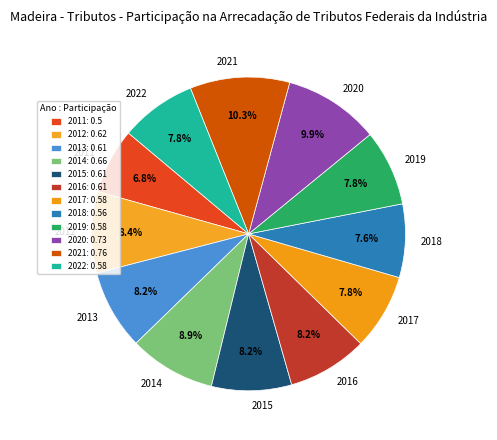

How much of the chart is everything except 2020?

90.1%